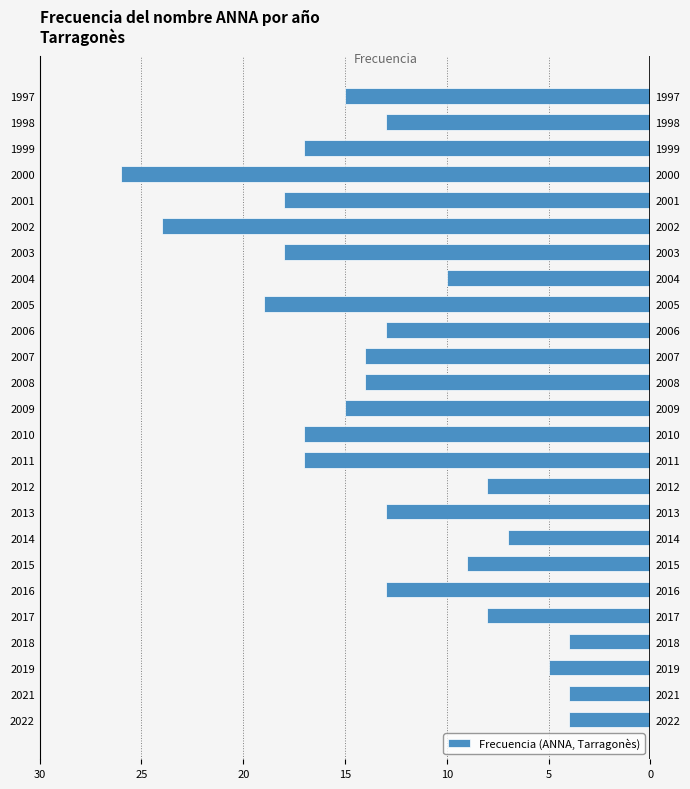

How many data points does each series have?

25